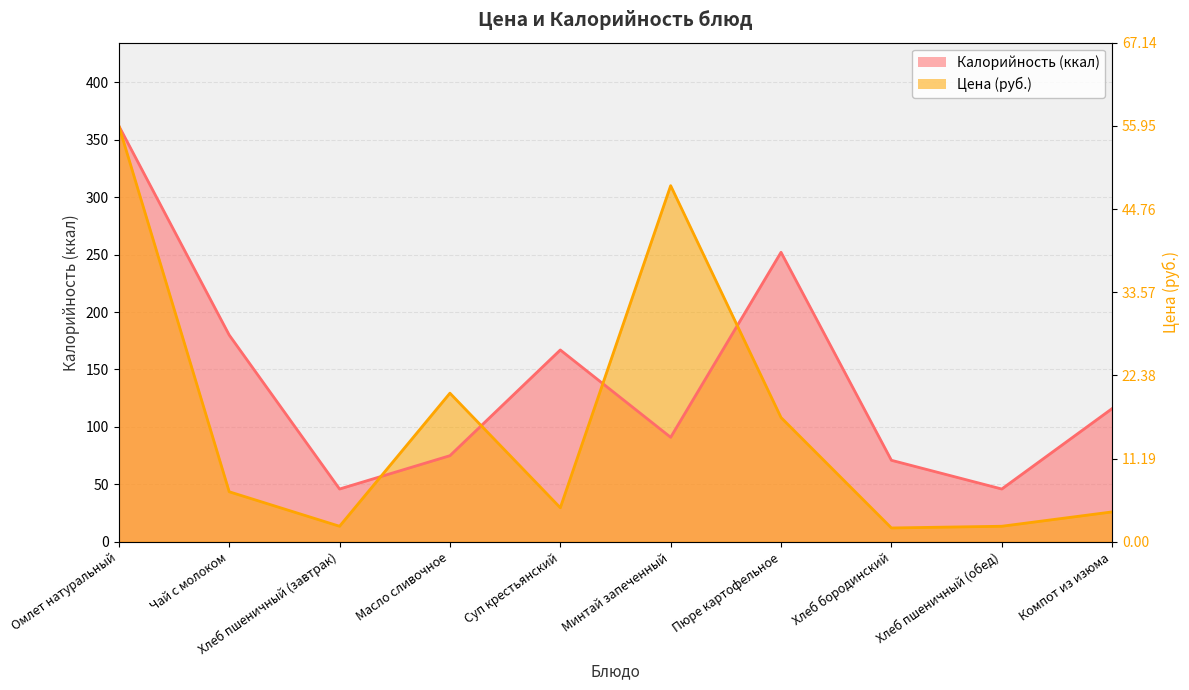

At which category does the chart reach its peak across all series?

Омлет натуральный